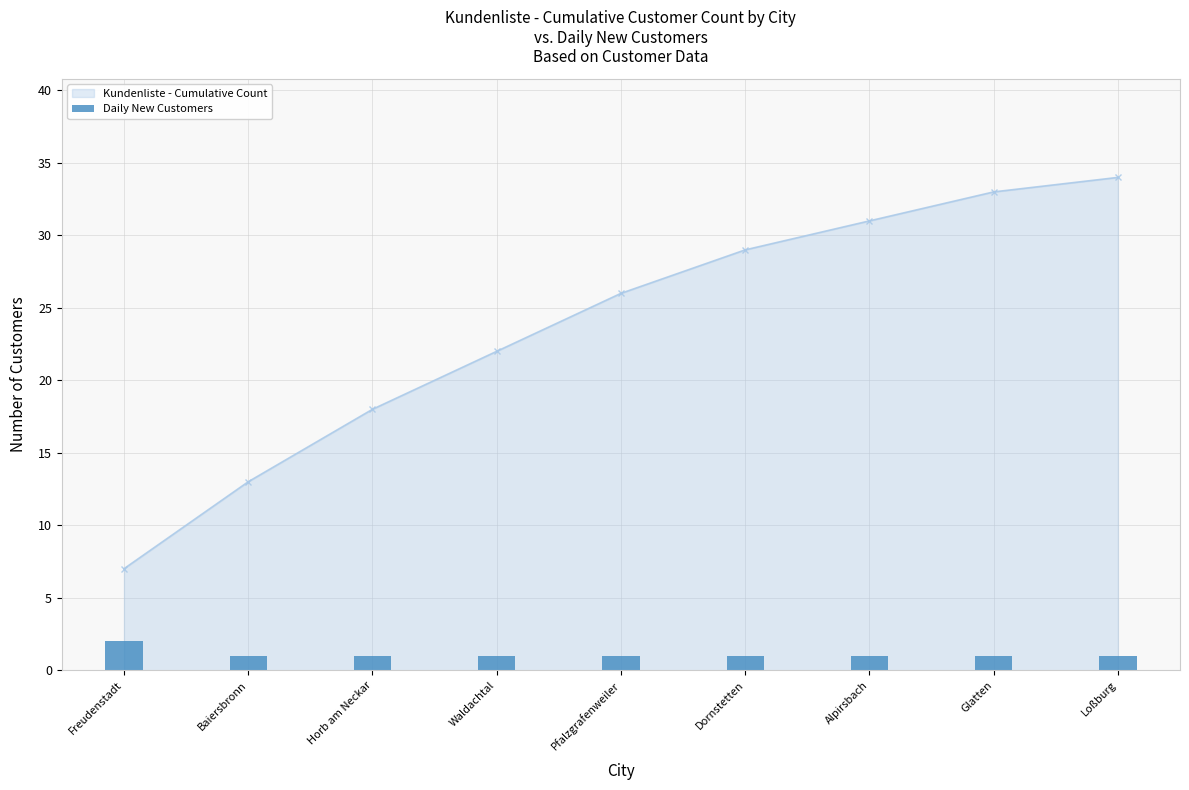

Are the bars horizontal?

No